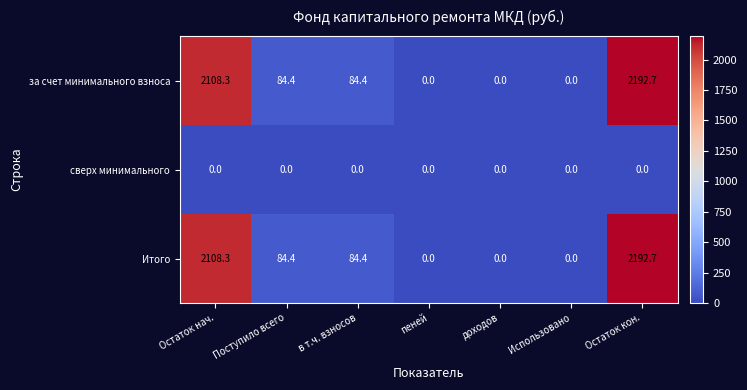

Is it true that за счет минимального взноса equals 2108.3 at Остаток нач.?

True